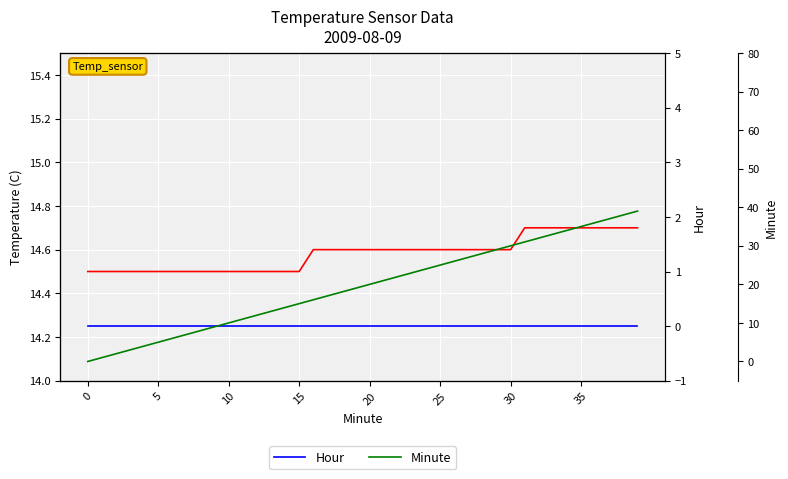

True or false: Hour and Temperature (C) cross at least once.

False